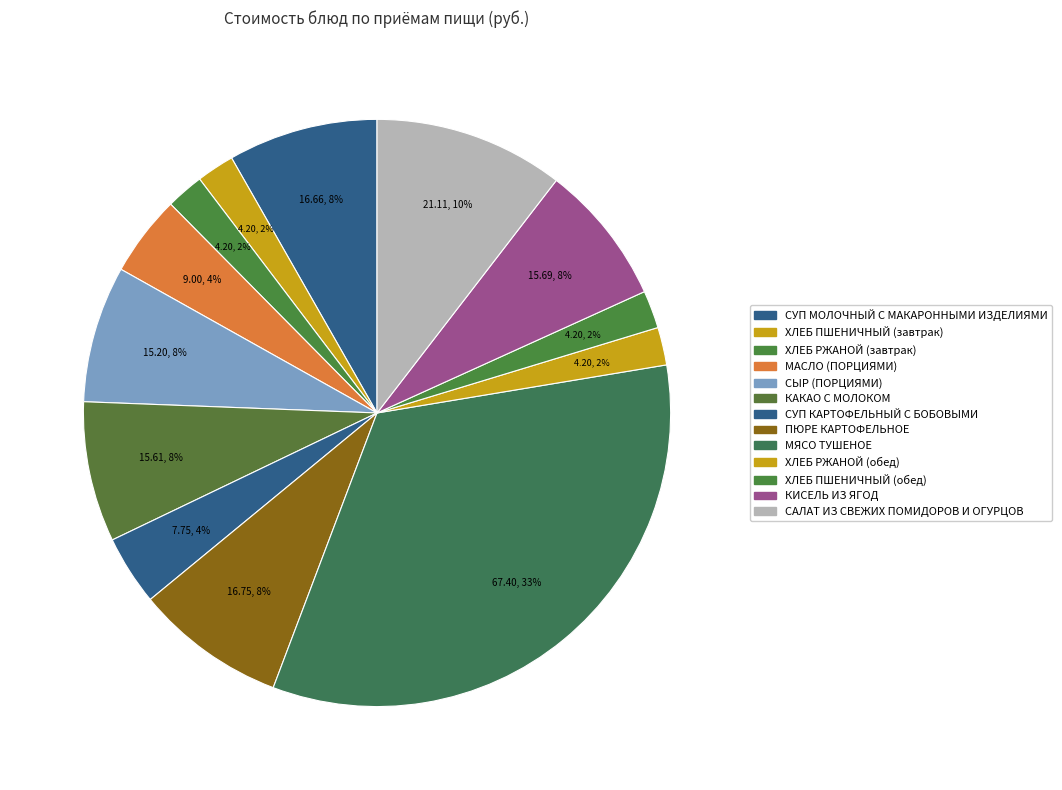

Combined, do СУП МОЛОЧНЫЙ С МАКАРОННЫМИ ИЗДЕЛИЯМИ and МАСЛО (ПОРЦИЯМИ) account for over 50%?

No